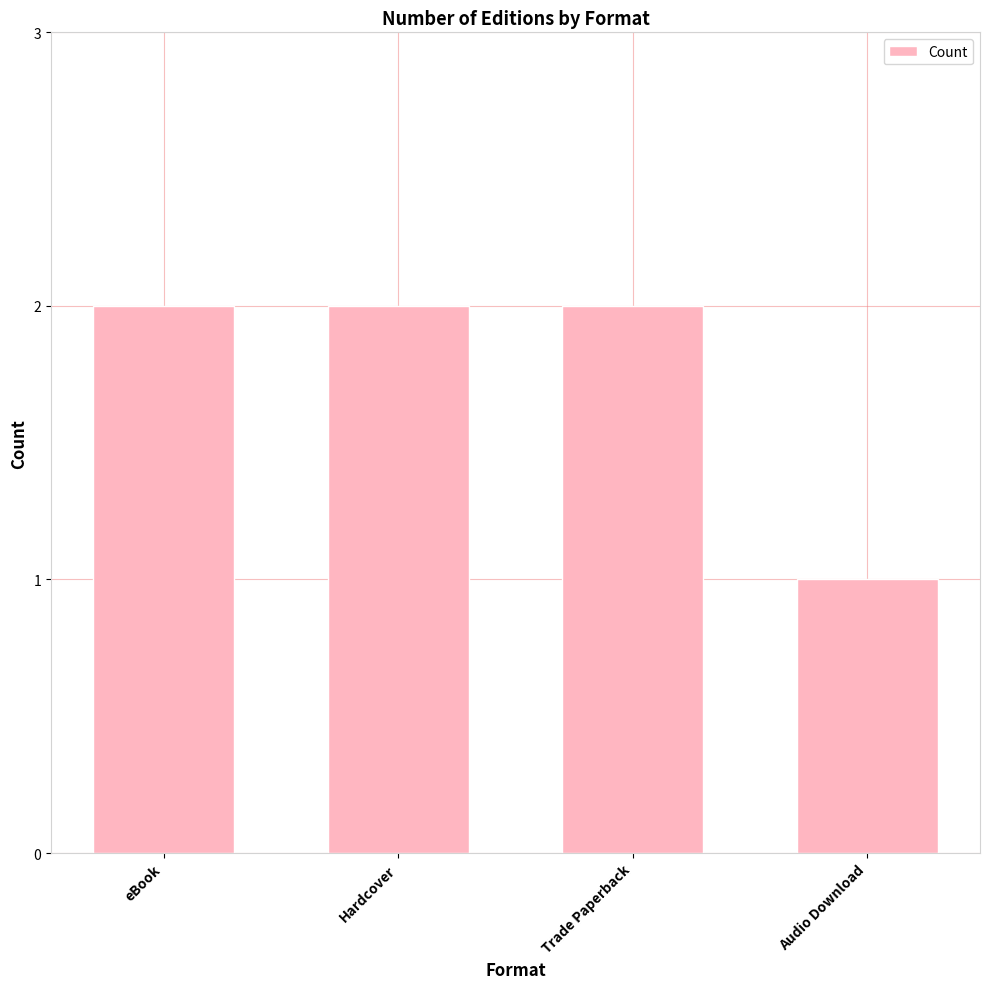

Reading left to right, transcribe all the data shown in this chart.

eBook=2	Hardcover=2	Trade Paperback=2	Audio Download=1